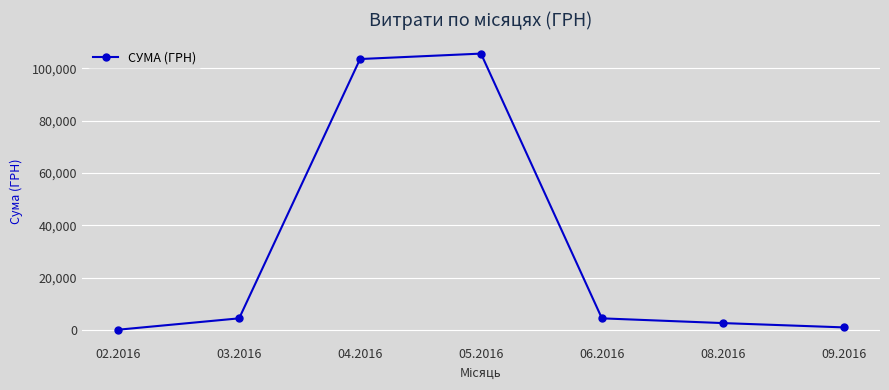

Is it true that the value at 05.2016 is 105634.0?

True